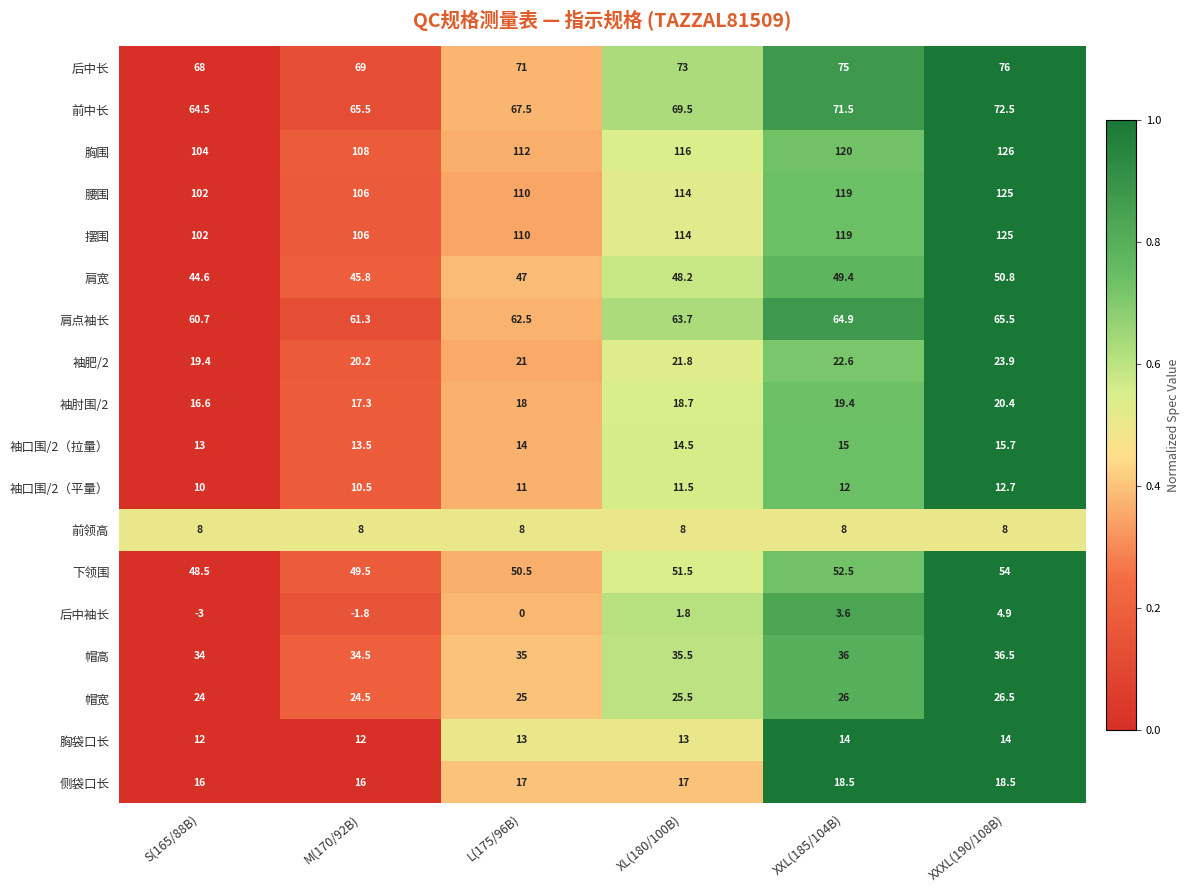

What is the difference between the 摆围 values at M(170/92B) and S(165/88B)?

4.0